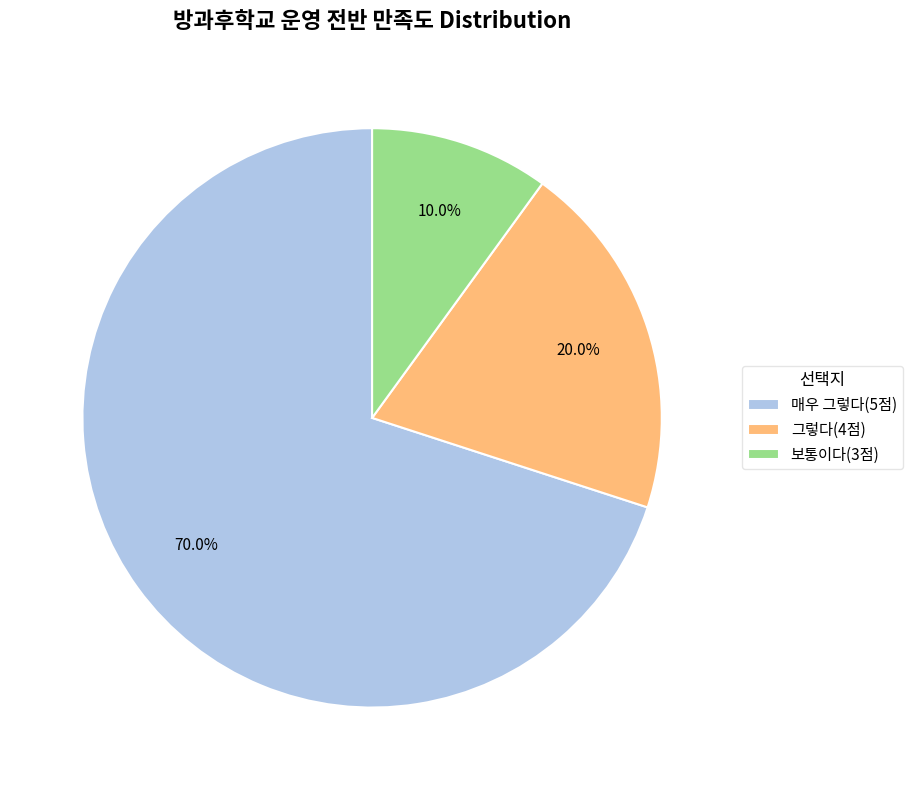

Count the number of slices in the pie.

3